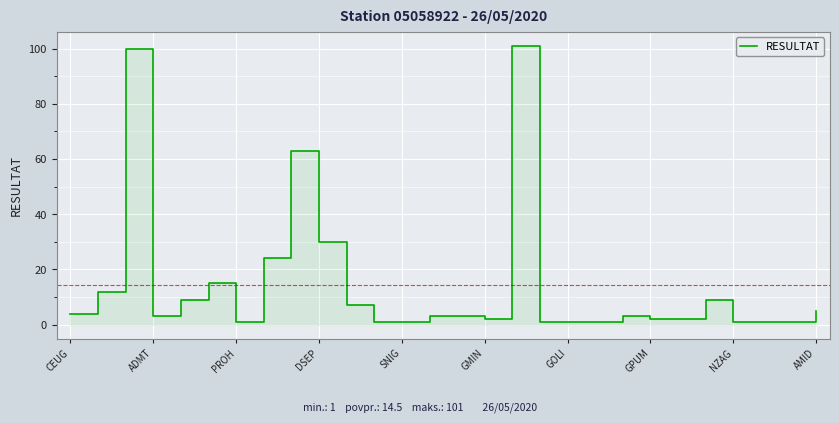

Read the value at 13, to the nearest 5.

5